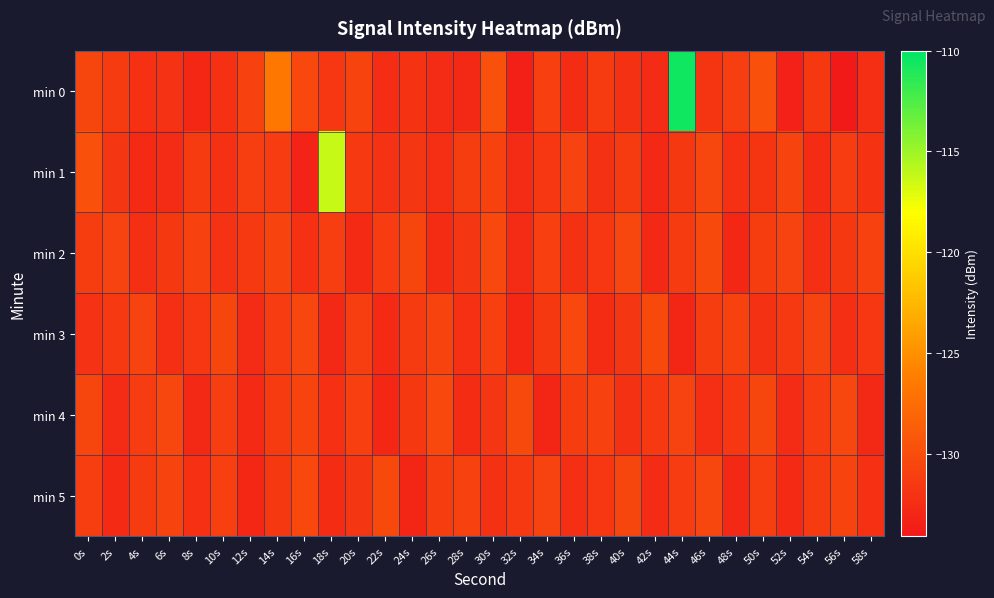

At which category is the sum across all series the highest?

44s